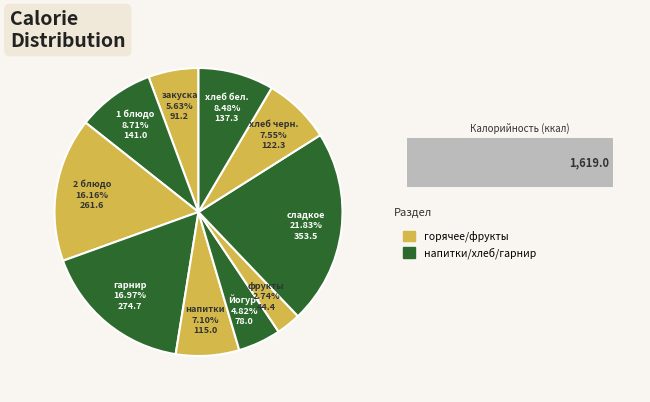

Which slice is the largest?

сладкое